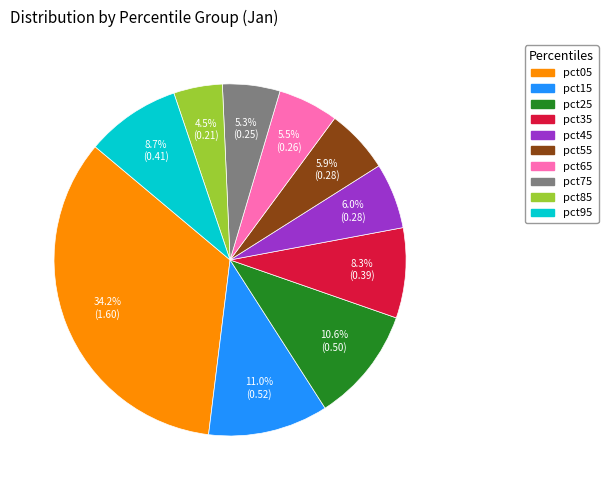

Which category has the biggest portion of the pie?

pct05